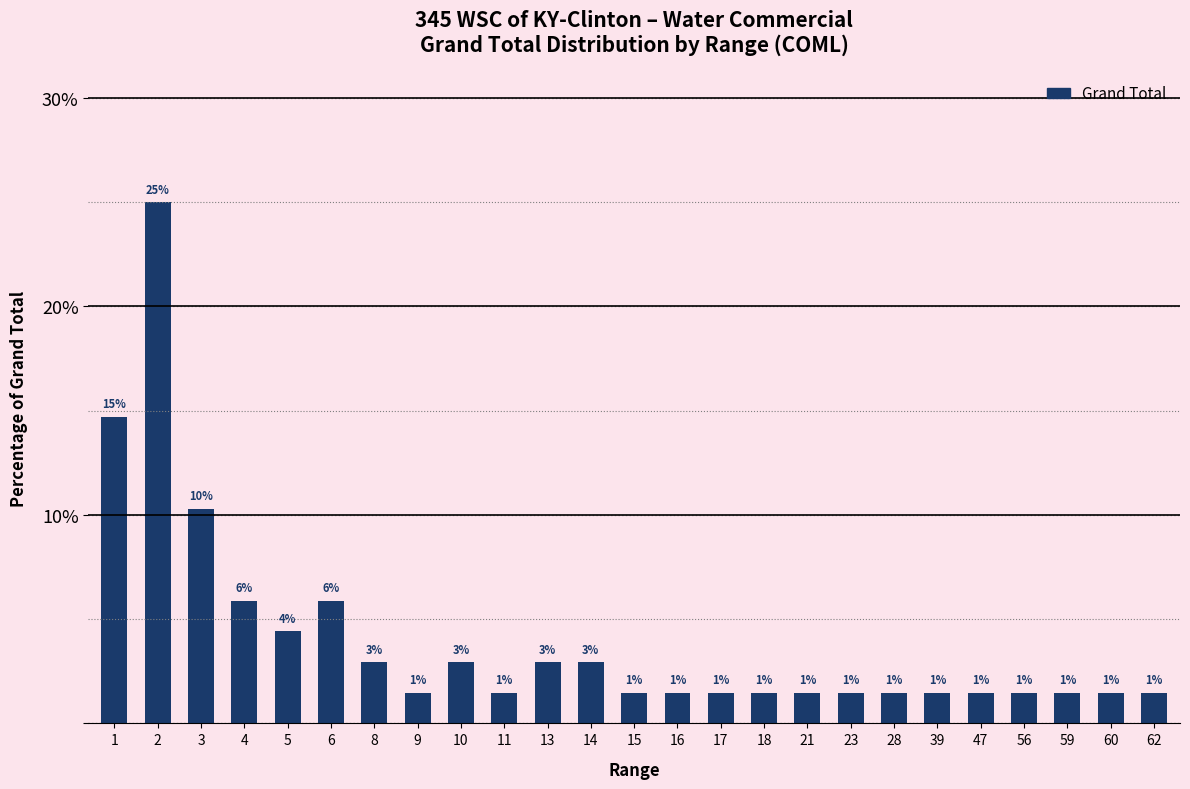

Does the chart contain any negative values?

No